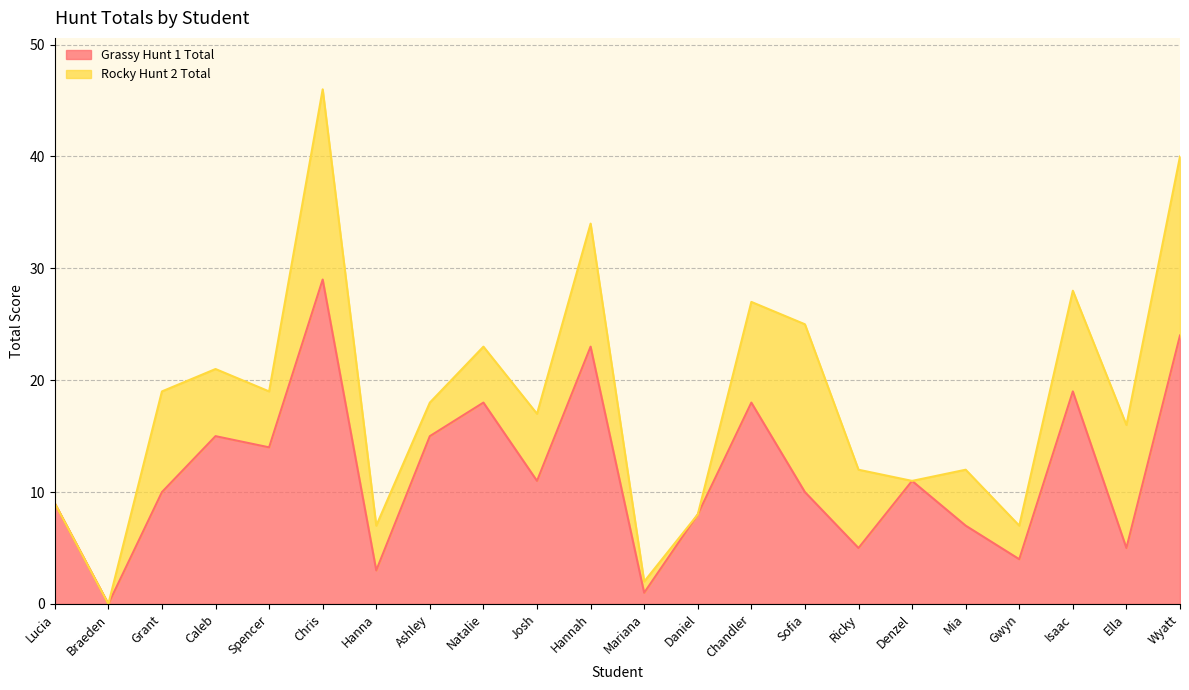

How many points are higher than both their immediate neighbors (excluding endpoints)?

7